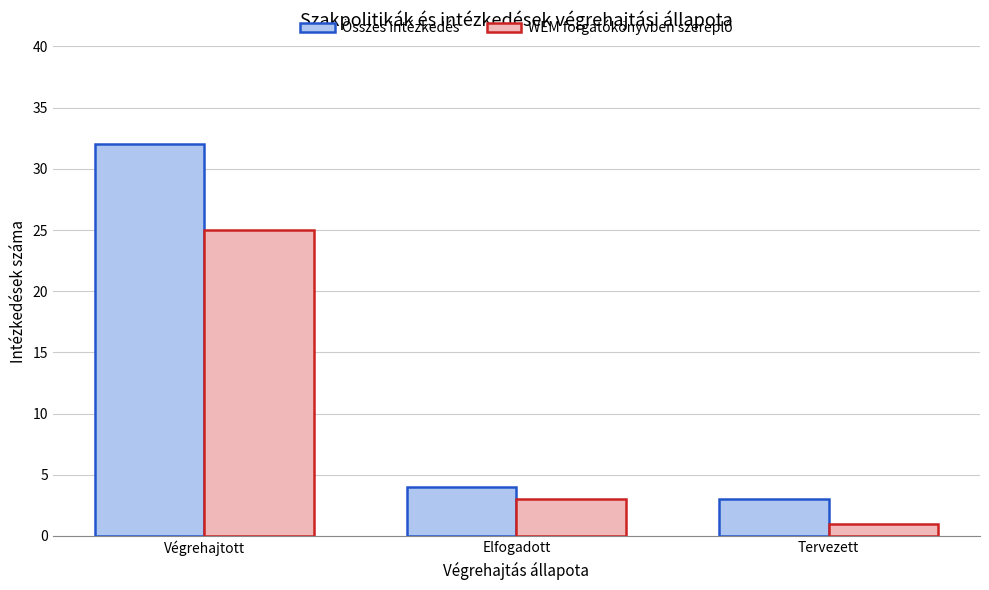

Which series changed the most between Végrehajtott and Tervezett?

Összes intézkedés